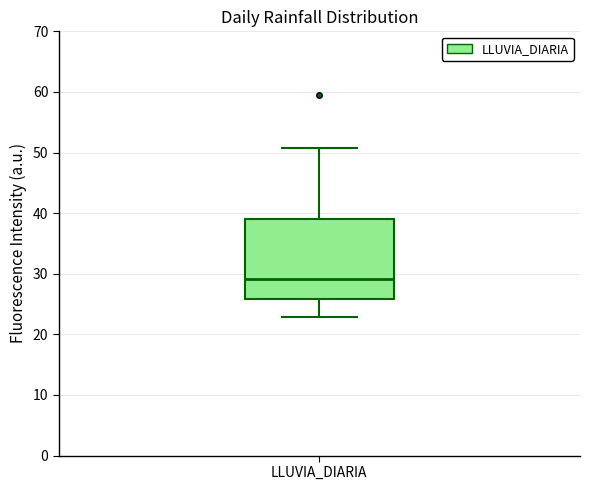

Read this box plot against the y-axis: the position of the median line, the range covered by the box, and the ends of both whiskers. The values are not printed on the chart, so give them approximately, as read against the axis.

median 29, box 26 to 39, whiskers 23 to 51